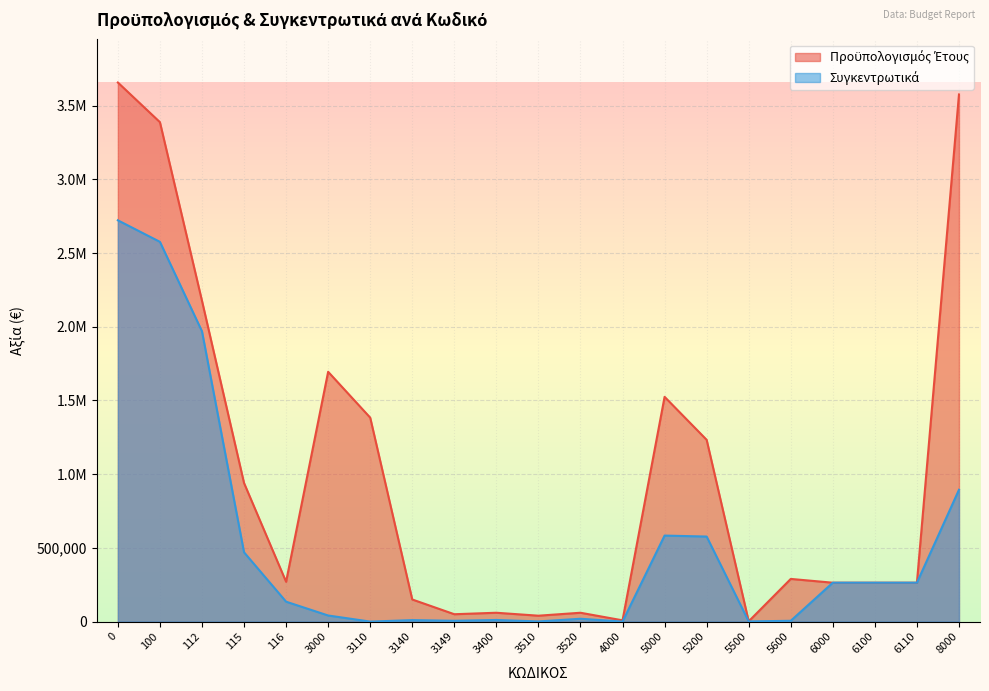

Is it true that Συγκεντρωτικά equals 0.0 at 3110?

True